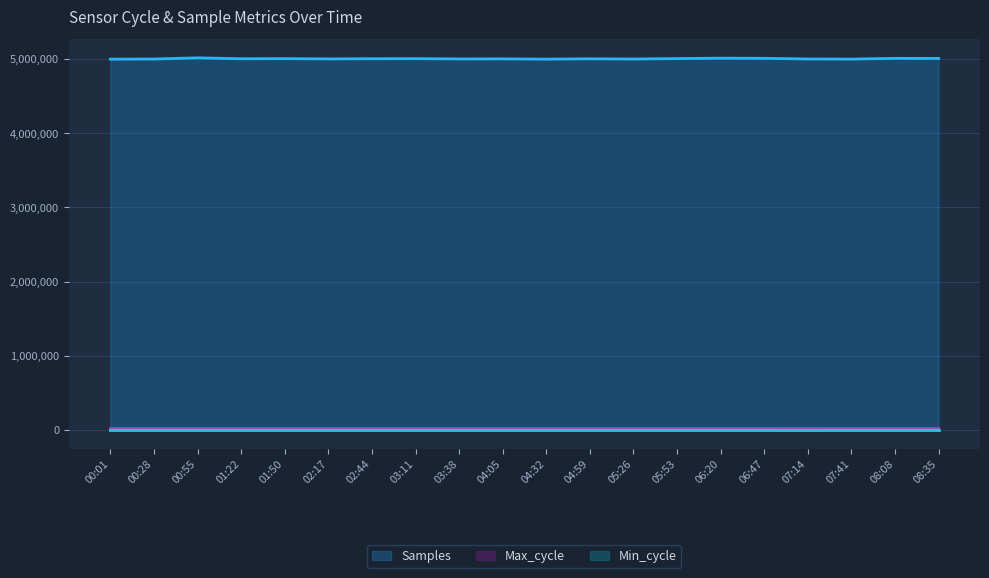

Does the chart display data point markers on the line(s)?

No